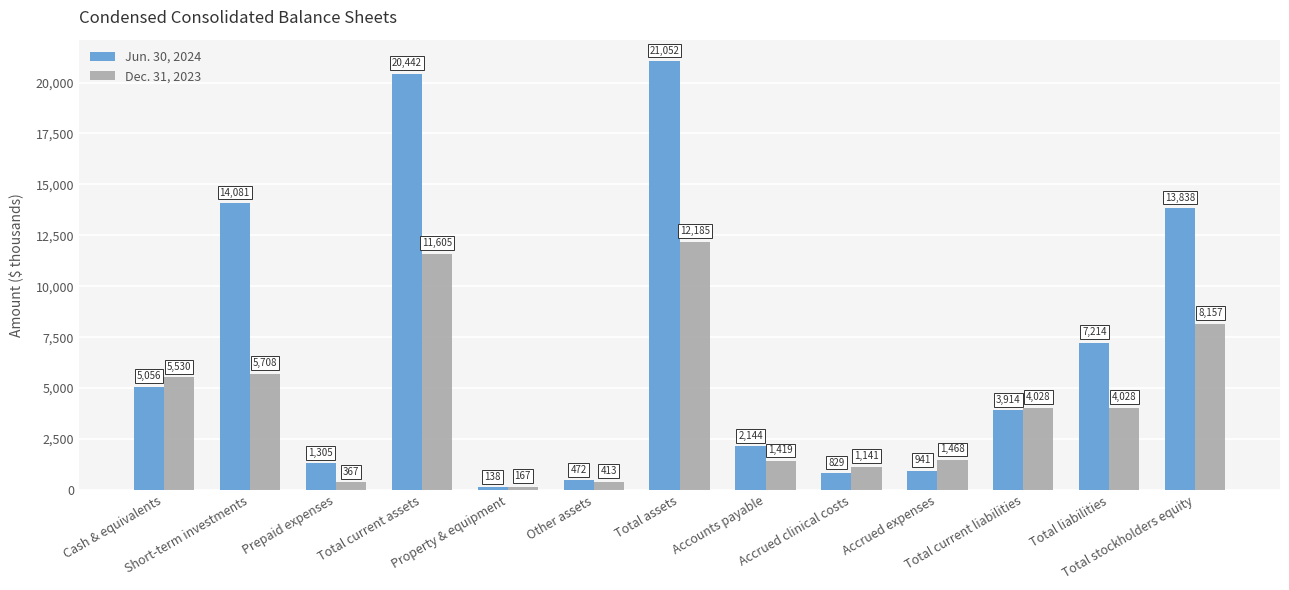

What are all the series names shown in the legend?

Jun. 30, 2024, Dec. 31, 2023